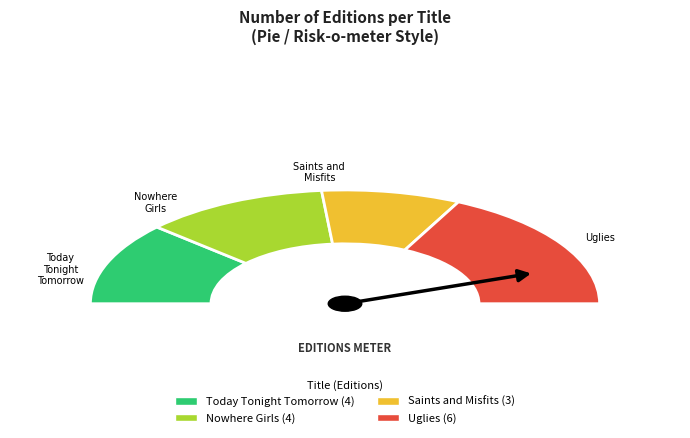

What is the largest slice in the pie chart?

Uglies (Audio Download 2)